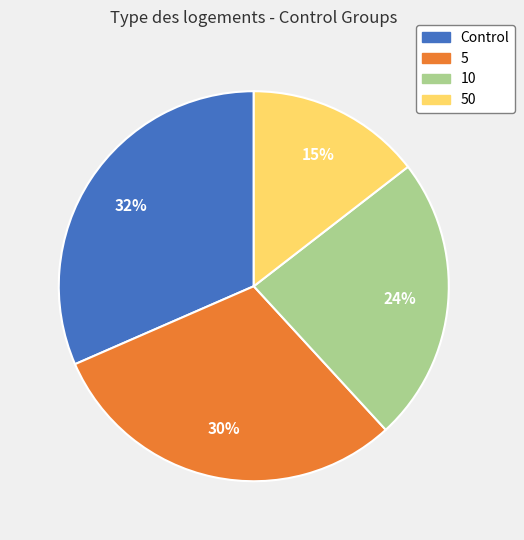

Between Control and 50, which is larger?

Control